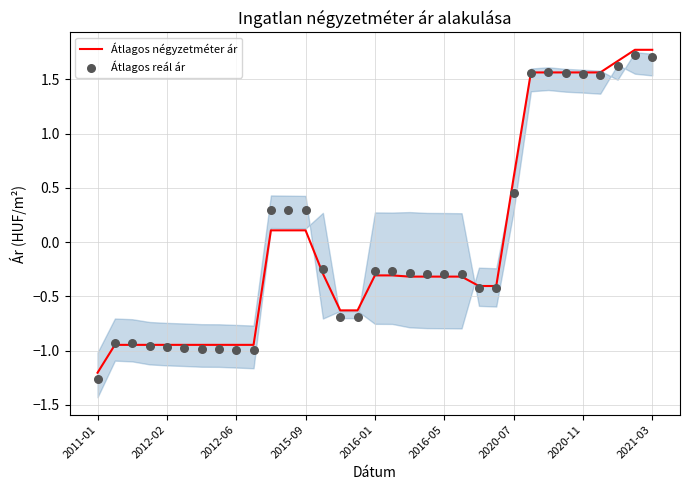

At how many categories does at least one series exceed 1?

8